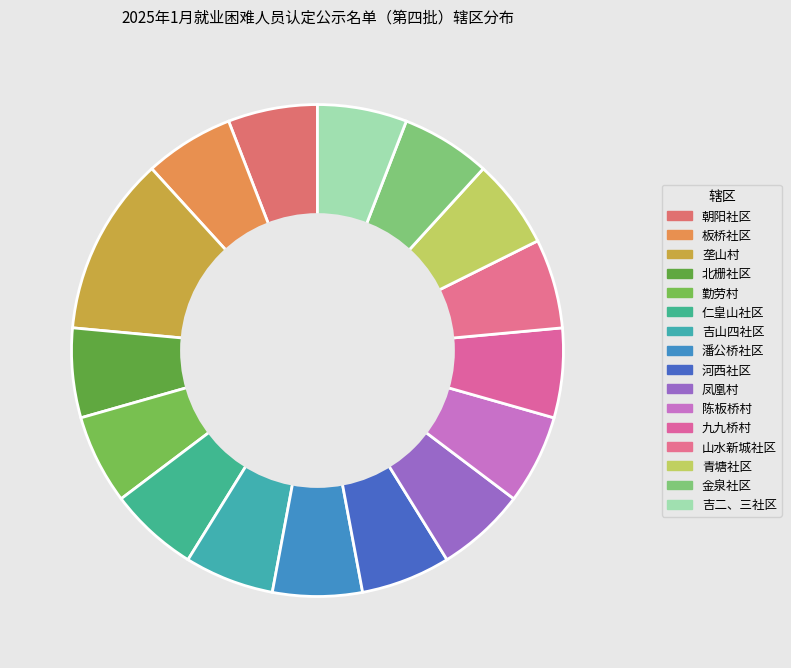

The 九九桥村 slice represents 6% of the pie. True or false?

True